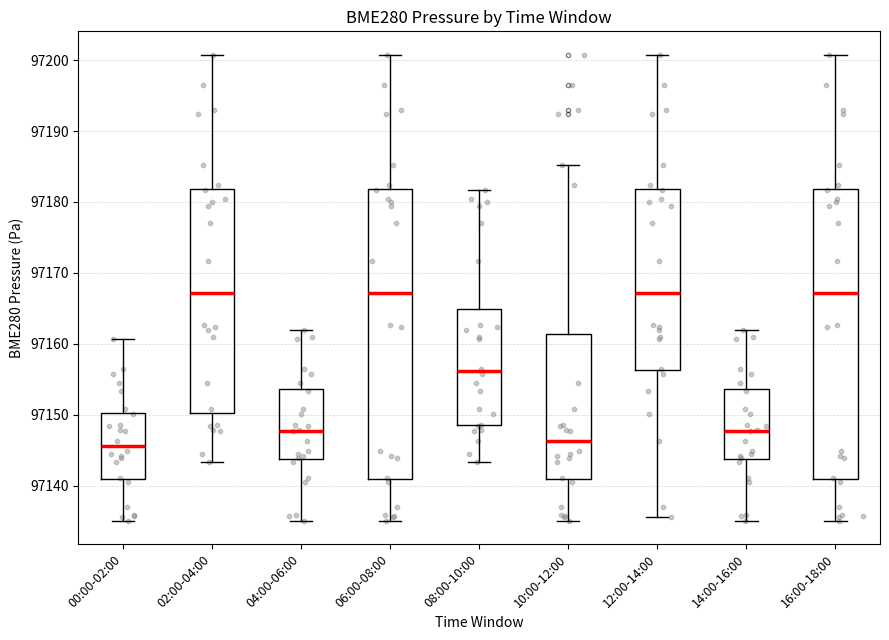

Where does the median line of the box for 04:00-06:00 sit on the y-axis? The values are not printed on the chart, so give them approximately, as read against the axis.

97148